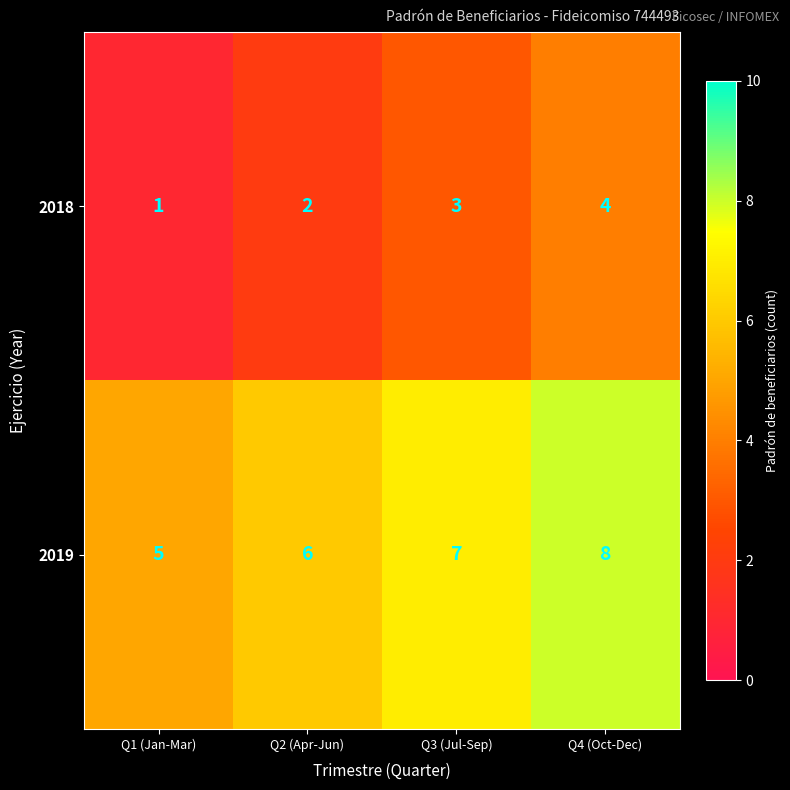

Rank the series by their average value, from highest to lowest.

2019, 2018